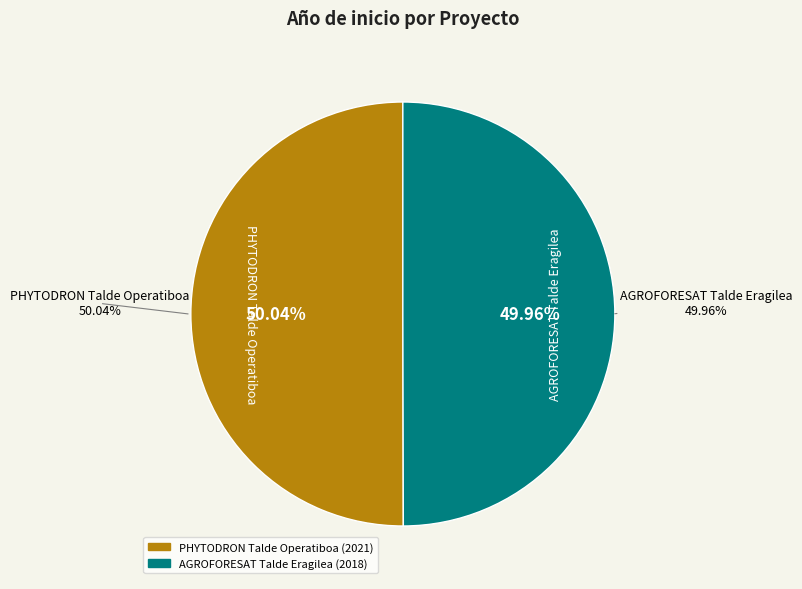

Approximately how many times larger is the value at AGROFORESAT Talde Eragilea compared to PHYTODRON Talde Operatiboa?

1.0